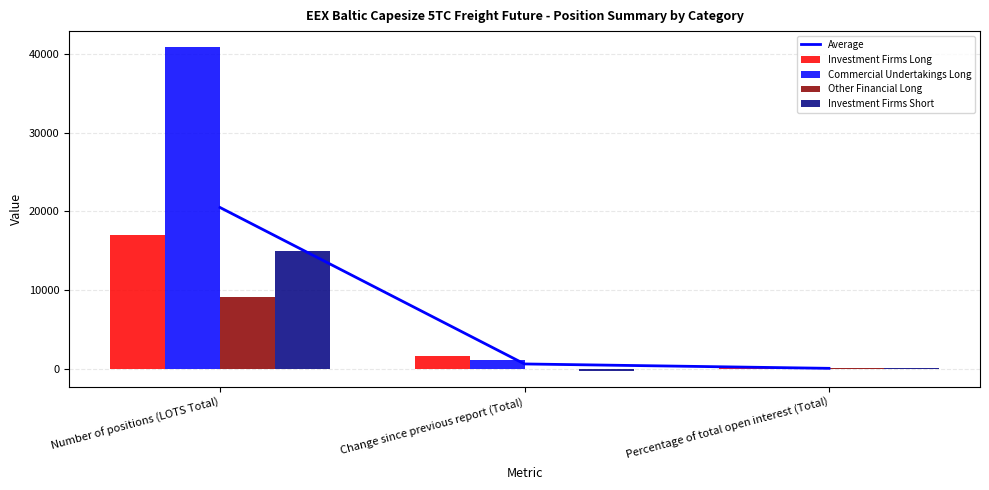

Where is Other Financial Long nearest to the value 4556?

Percentage of total open interest (Total)